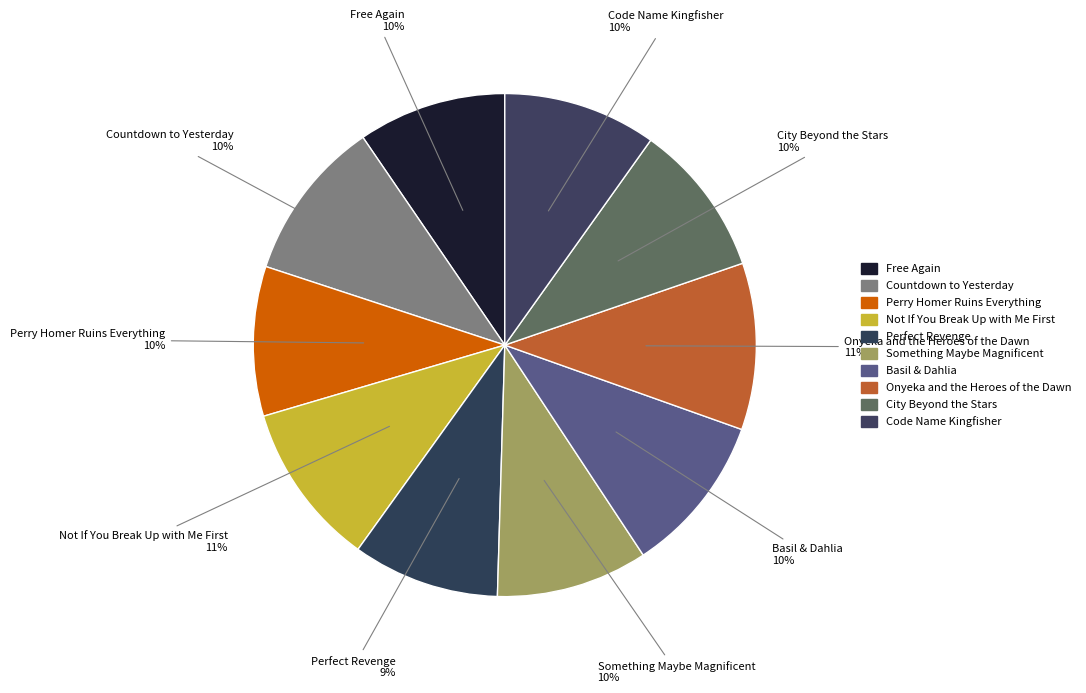

To the nearest percent, what is the average slice percentage?

10%